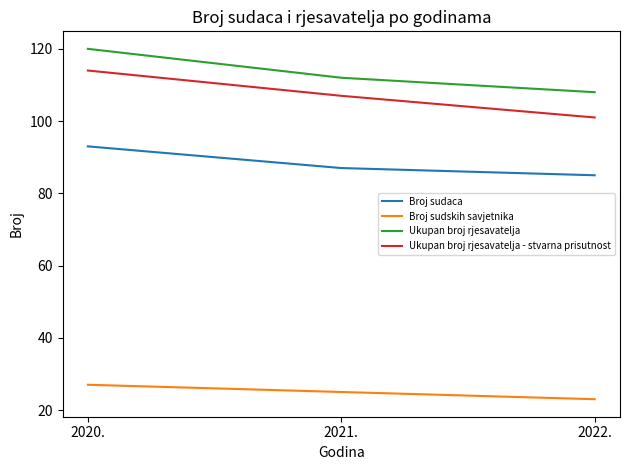

What is the difference between the highest and lowest values at 2021.?

87